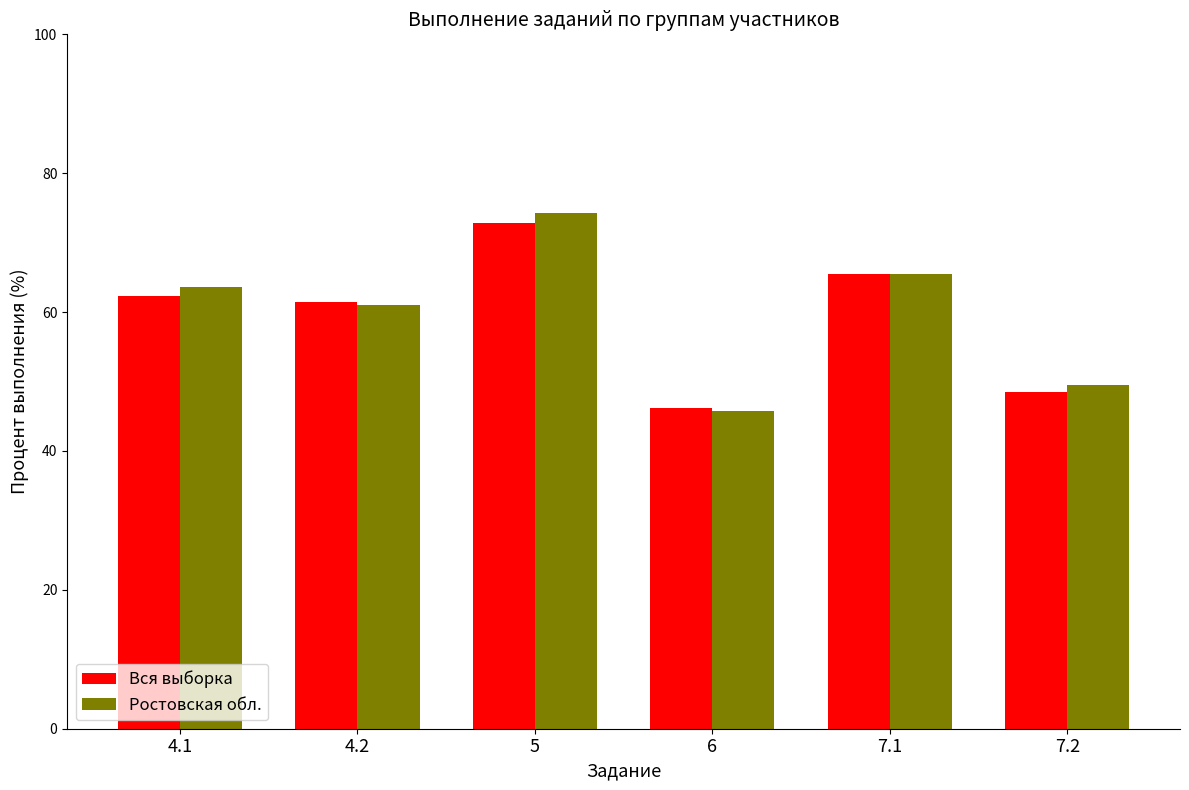

How many bars are there in total?

12